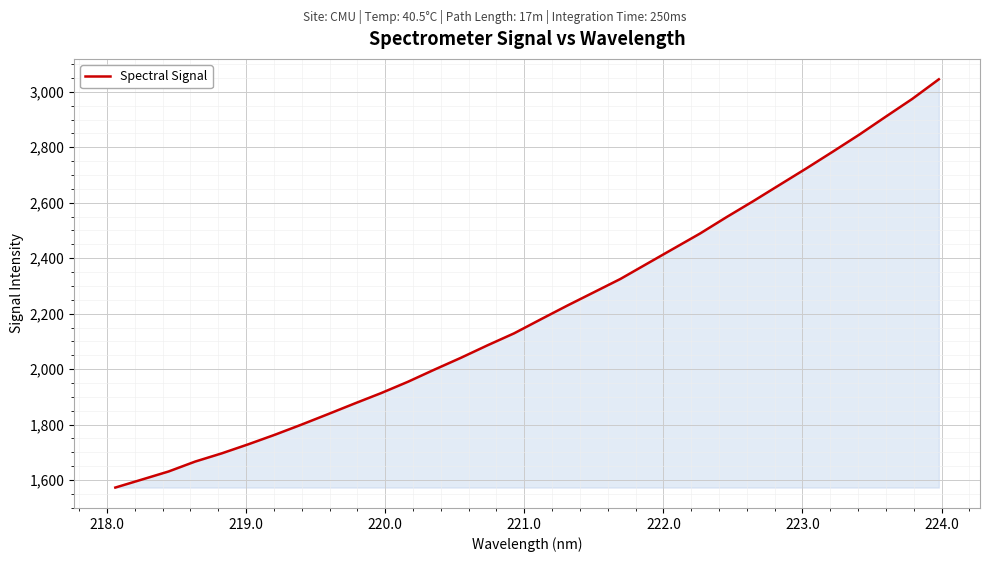

What is the maximum value shown in the chart?

3044.9